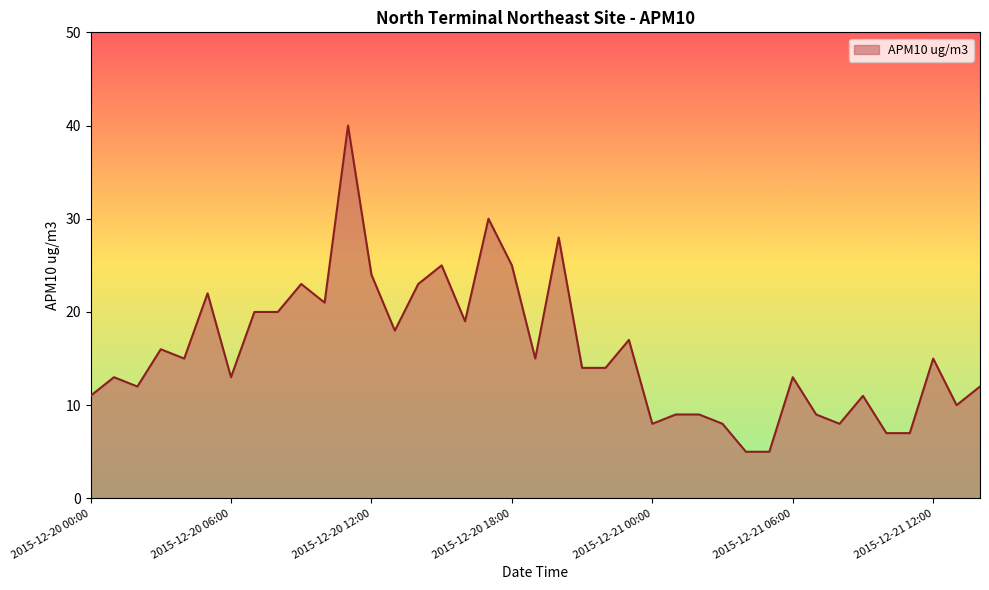

What is the difference between the maximum and minimum values?

35